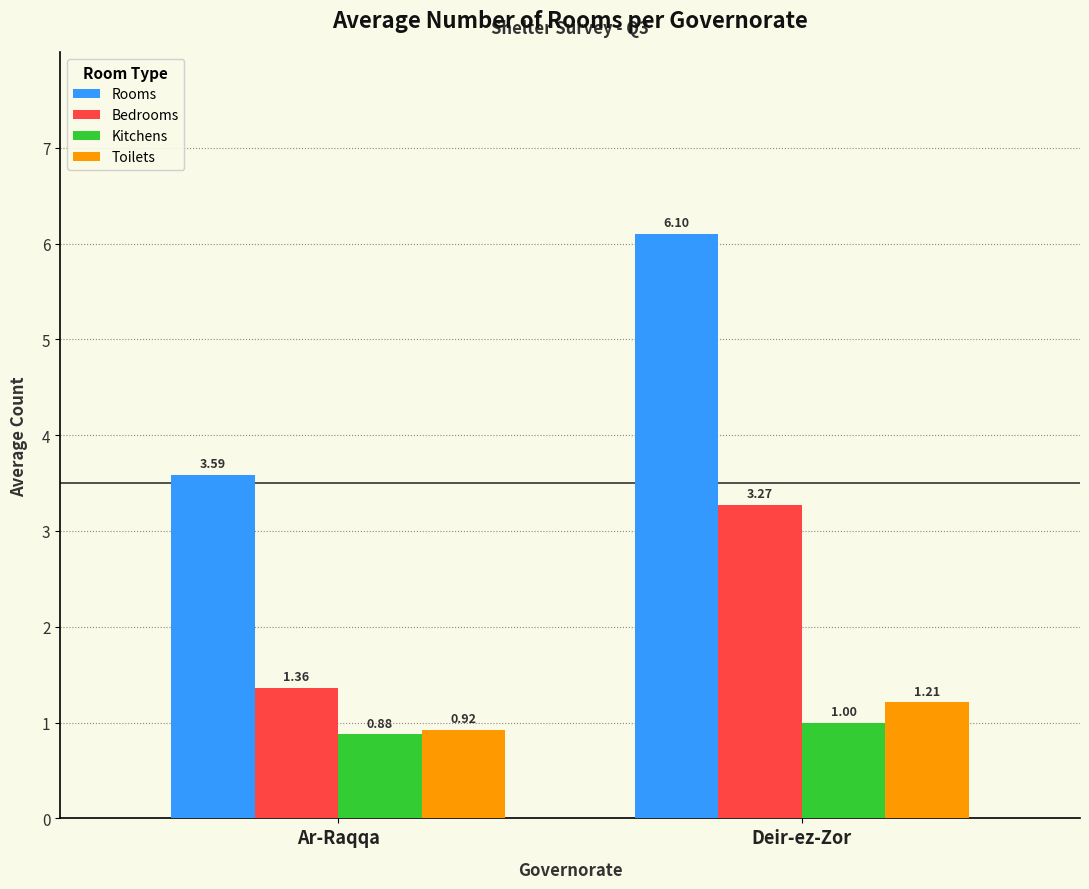

At which category does the chart reach its peak across all series?

Deir-ez-Zor